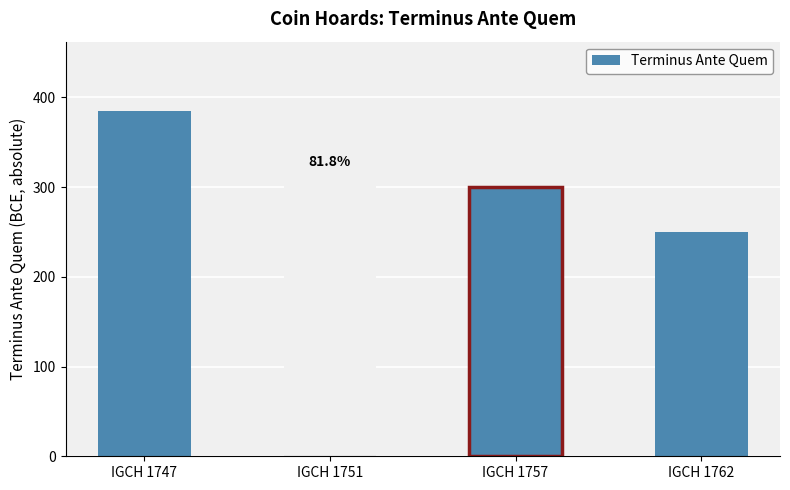

Is it true that the value at IGCH 1751 is 189?

False